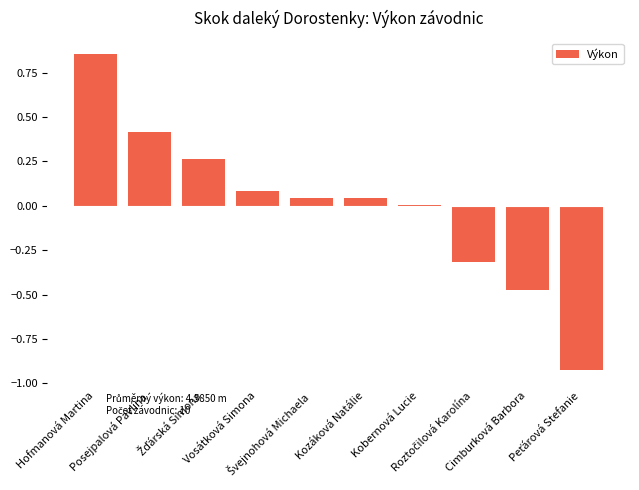

Which category has the lowest value across all series?

Peťárová Stefanie